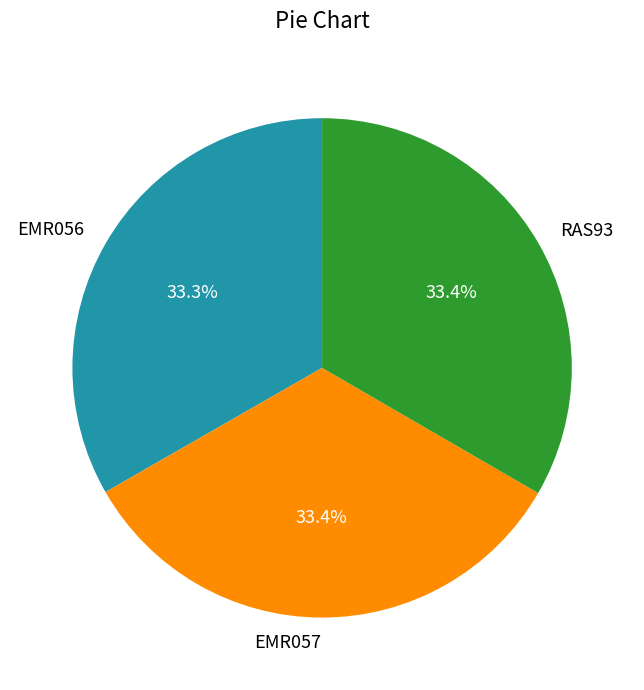

How many slices are in this pie chart?

3